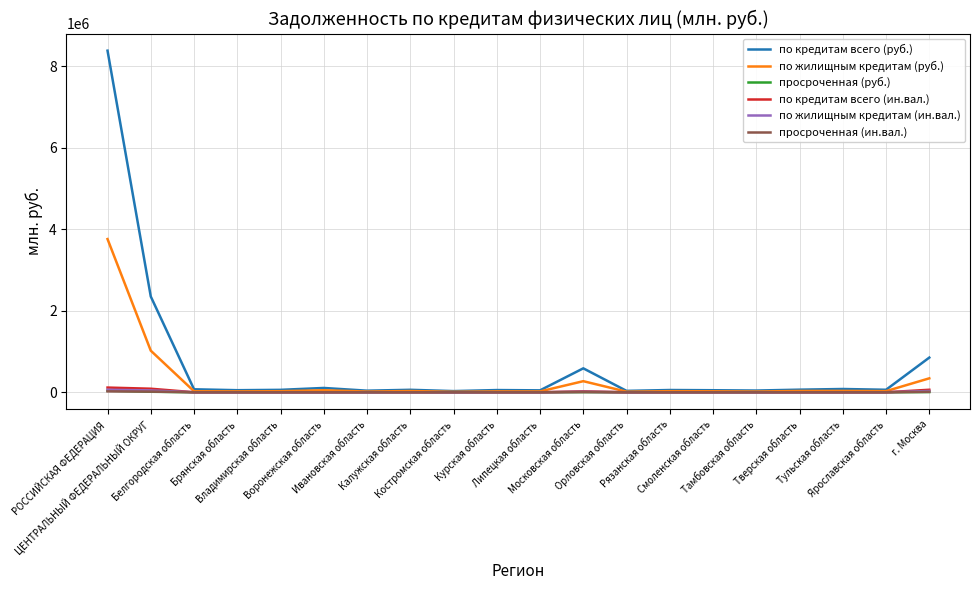

Which series has the largest range (max minus min)?

по кредитам всего (руб.)